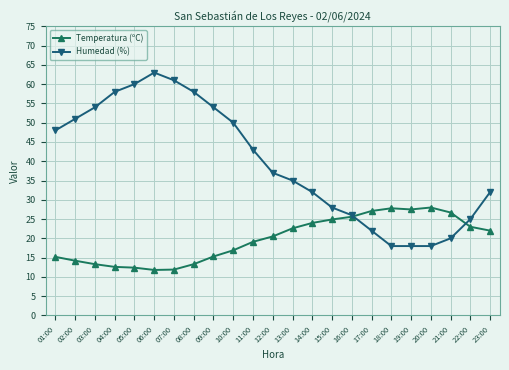

What is the label of the 17th point from the left?

17:00